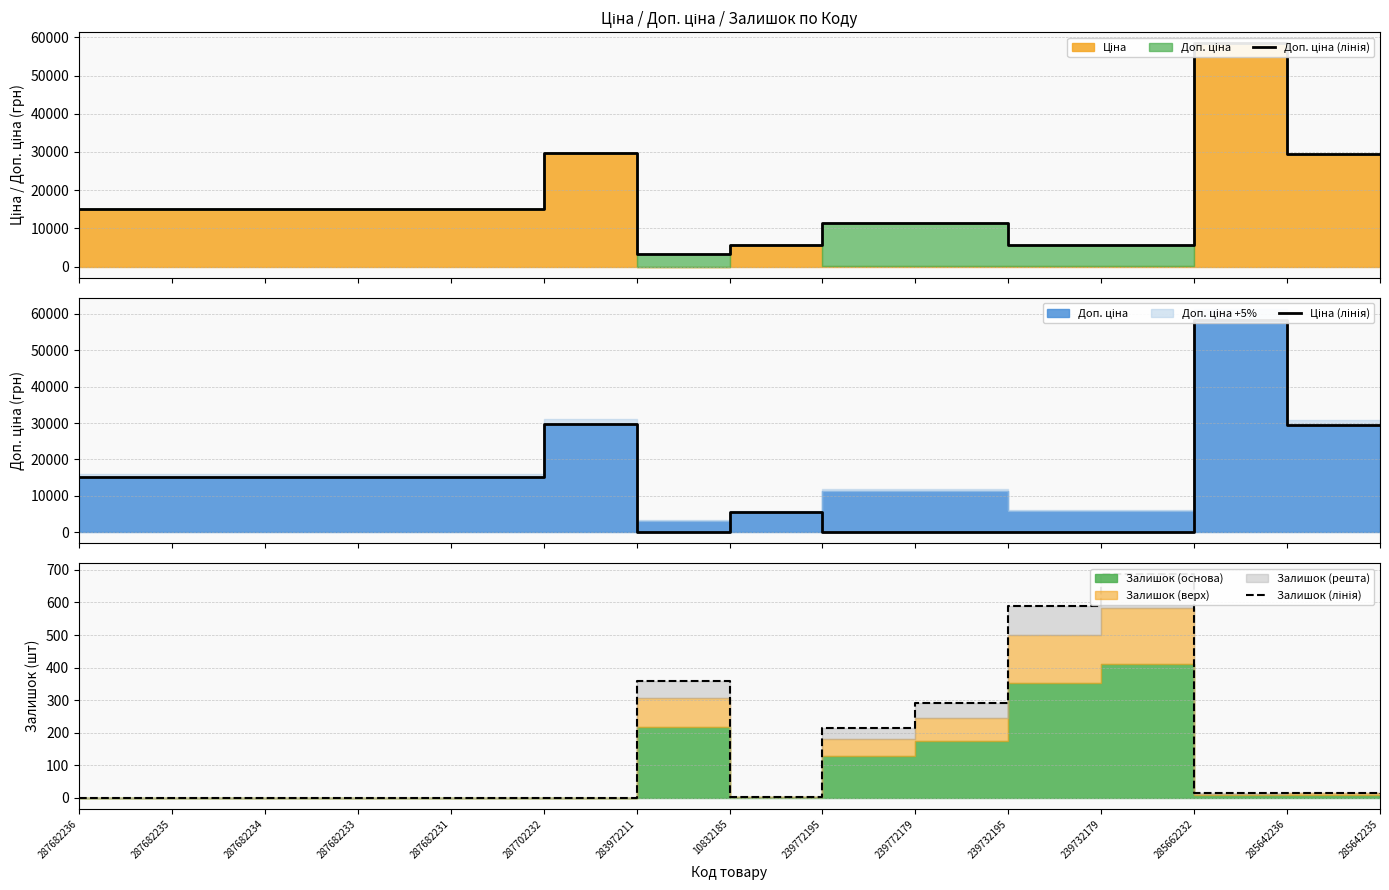

How many data points in Залишок (лінія) are less than 13?

7